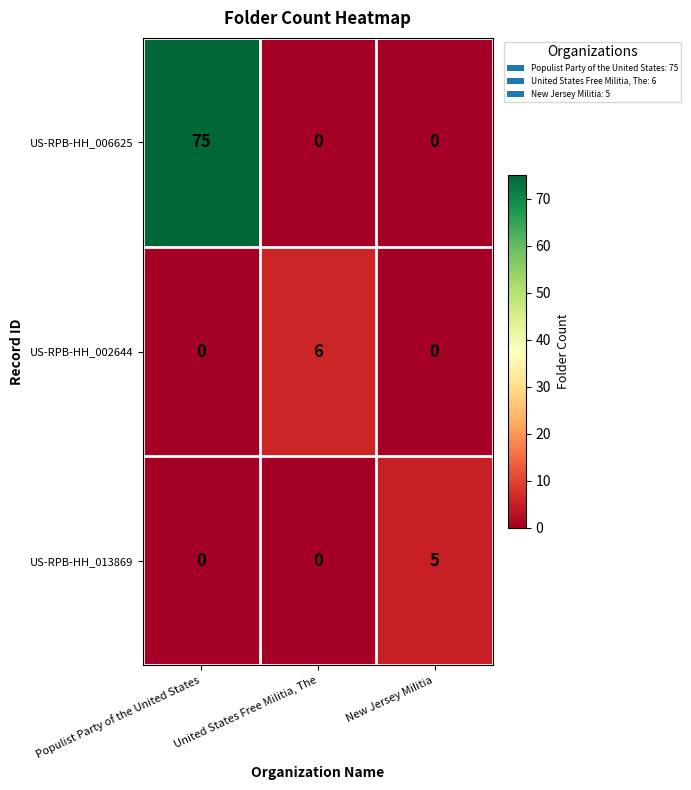

Which series has the largest total across all categories?

US-RPB-HH_006625